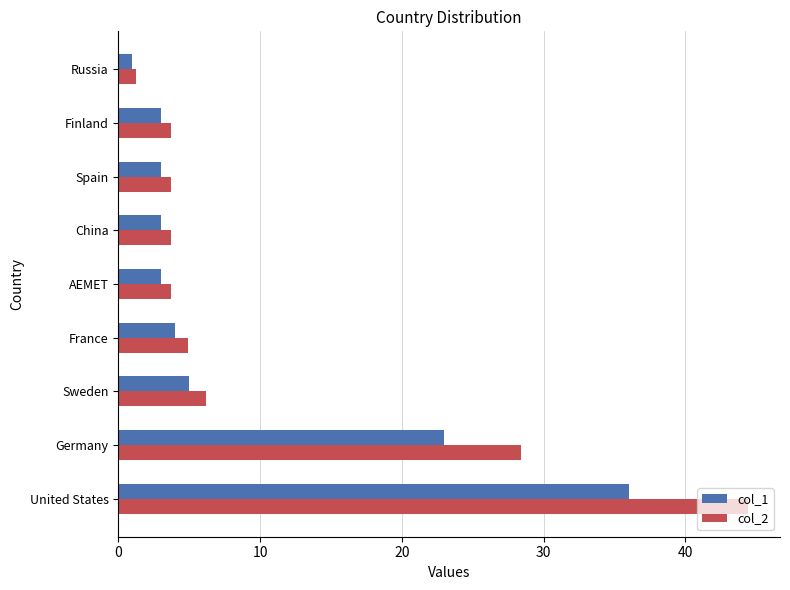

Where is col_2 nearest to the value 22?

Germany